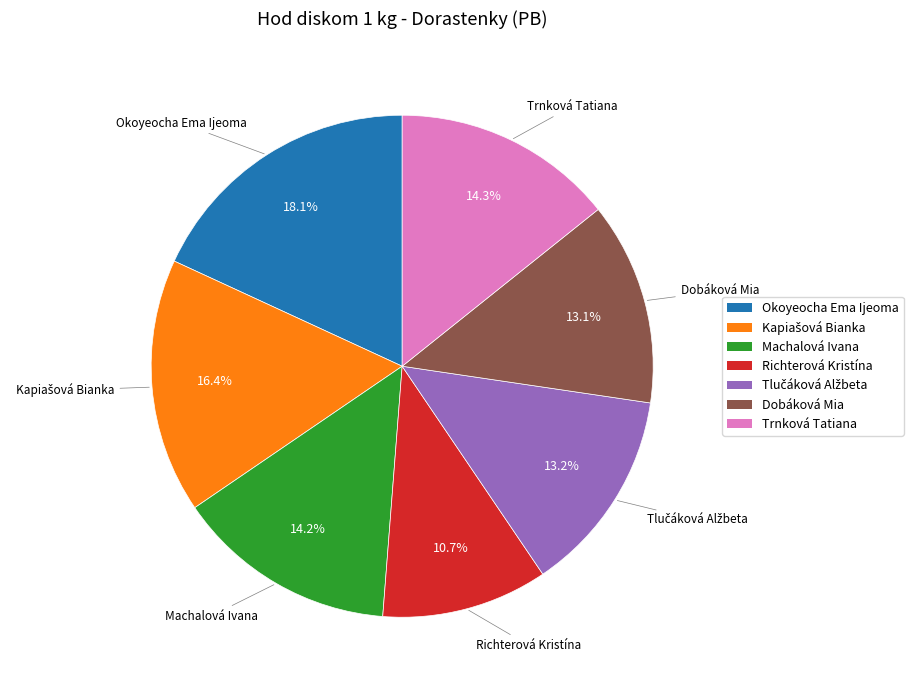

How much of the chart is everything except Dobáková Mia?

86.9%